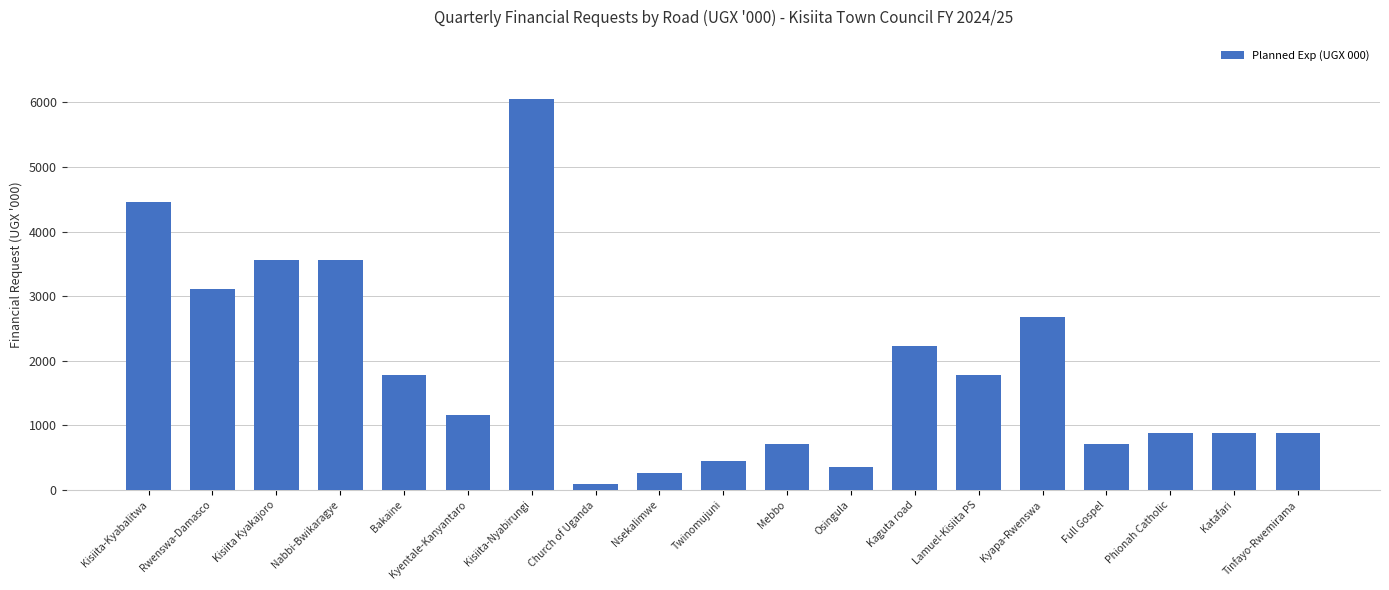

The chart shows a value of 4453.8 at Kisiita-Kyabalitwa. True or false?

True